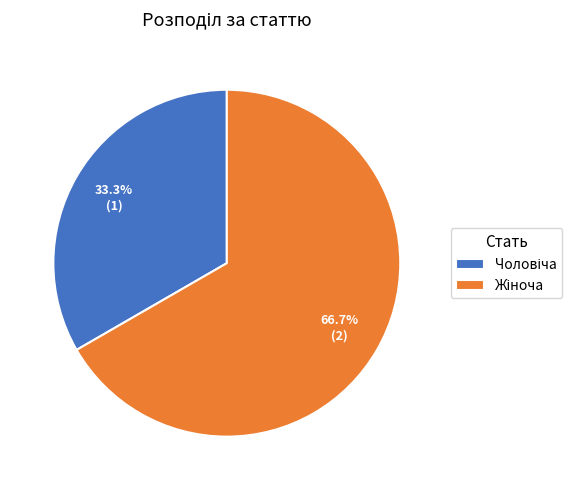

Does any single category account for the majority?

Yes